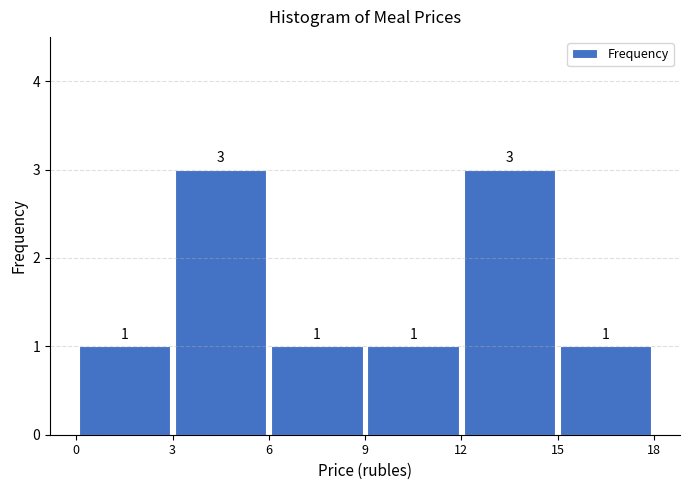

What is the height of the bar covering 3 to 6 on the x-axis?

3